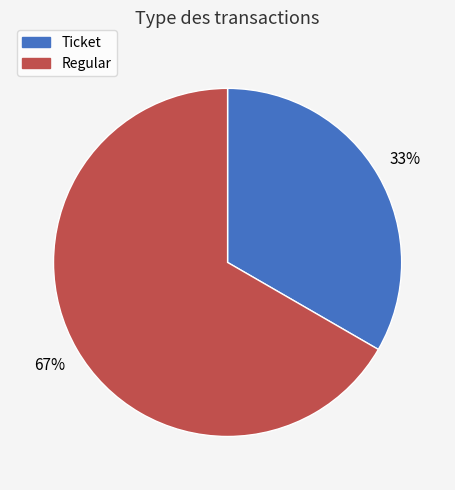

Which category has the biggest portion of the pie?

Regular